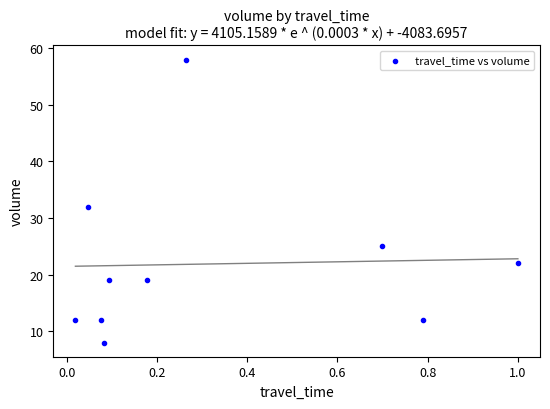

What Y value in the scatter plot is closest to 33?

32